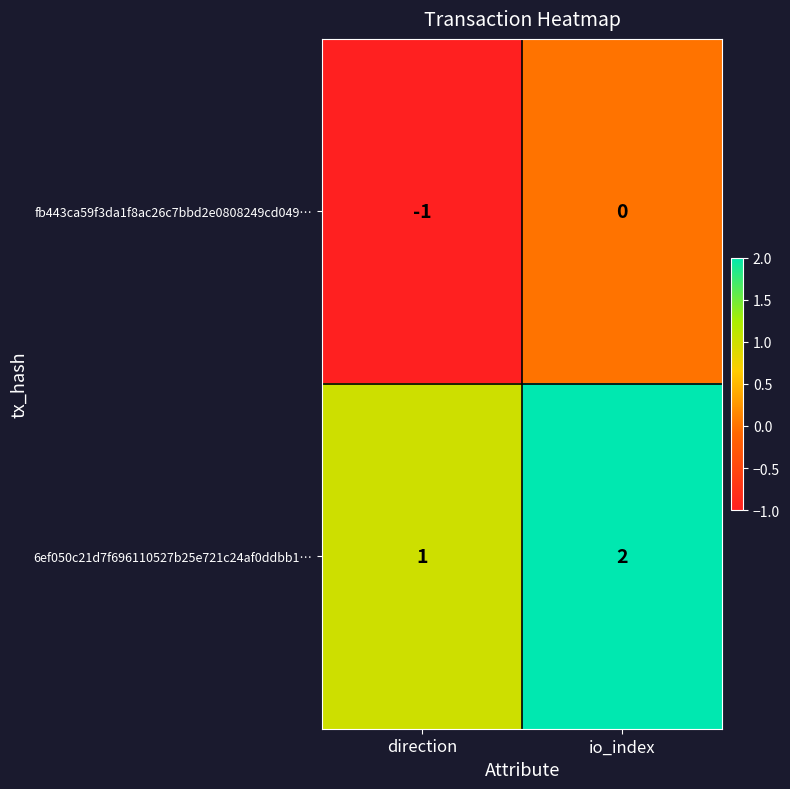

Is it true that fb443ca59f3da1f8ac26c7bbd2e0808249cd049… equals -2 at direction?

False